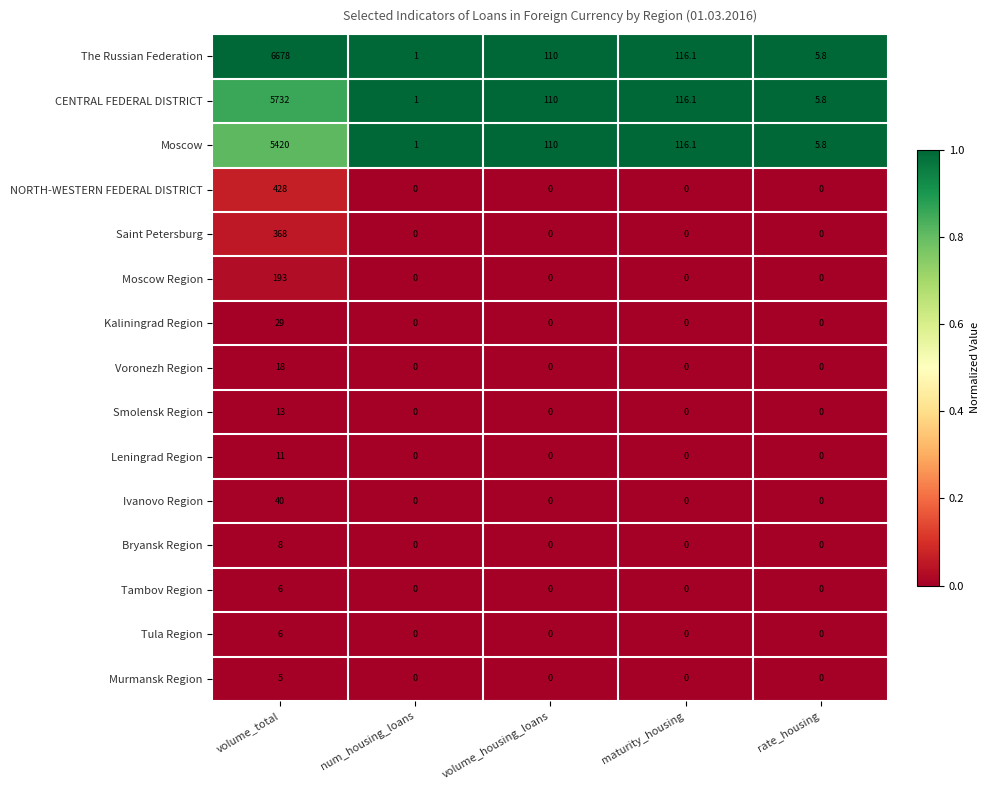

Count the number of data series in this chart.

15